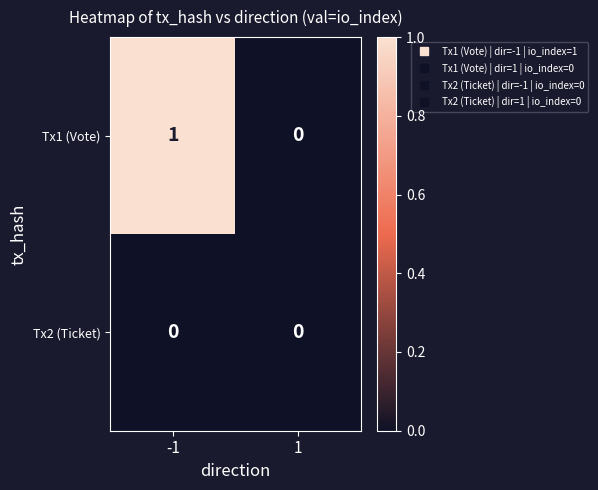

Rank the series at -1 from highest to lowest value.

Tx1 (Vote), Tx2 (Ticket)